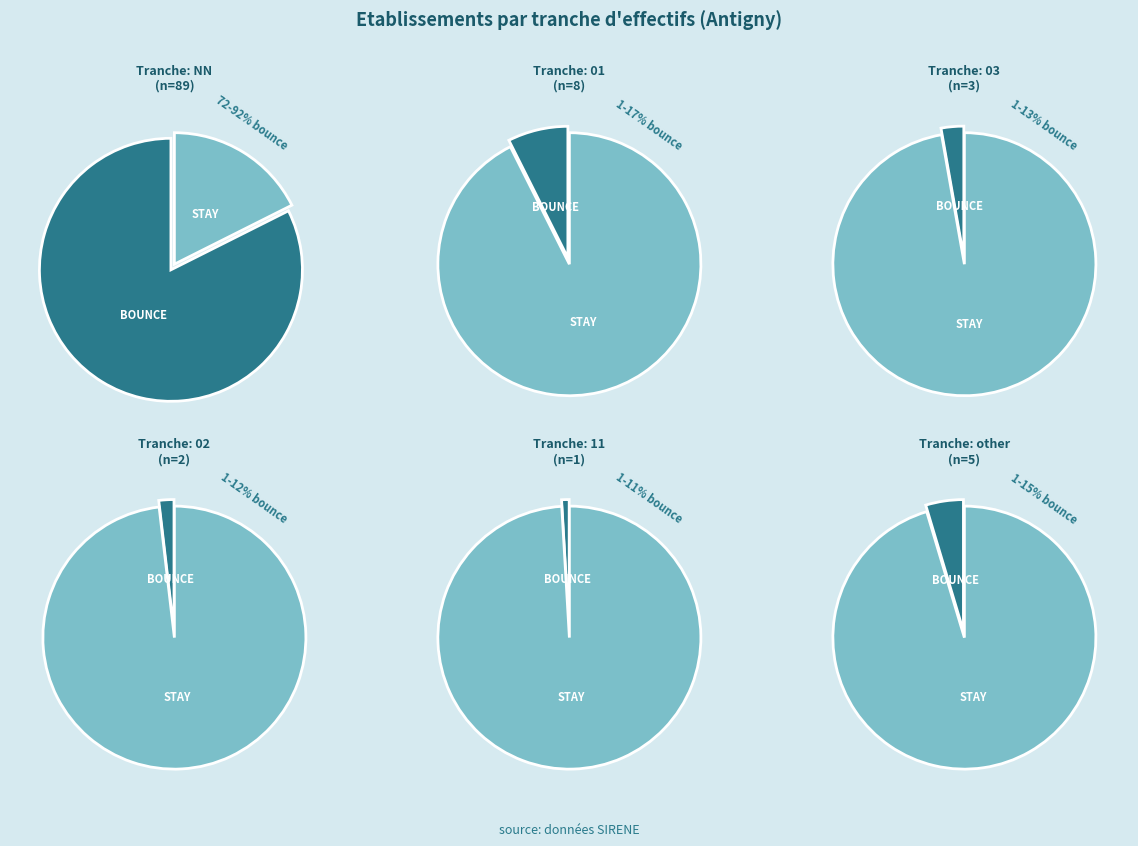

Which slice is the smallest?

11